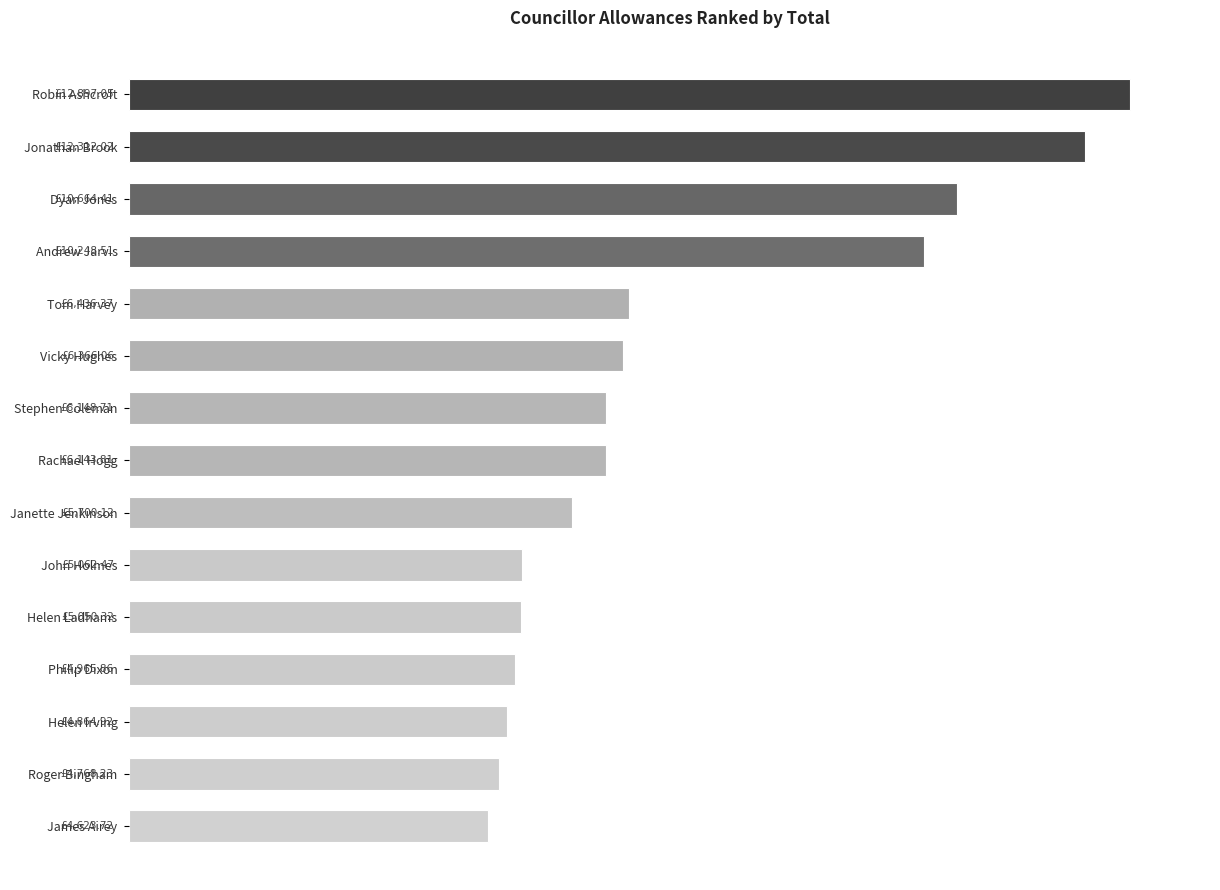

What is the greatest value displayed?

12897.0